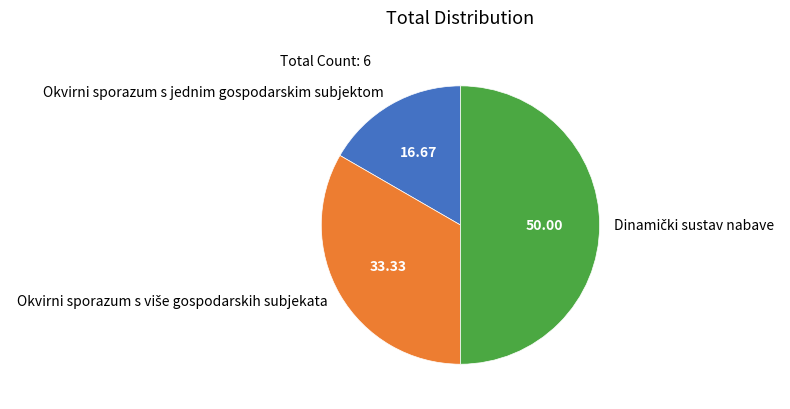

What is the smallest slice in the pie chart?

Okvirni sporazum s jednim gospodarskim subjektom